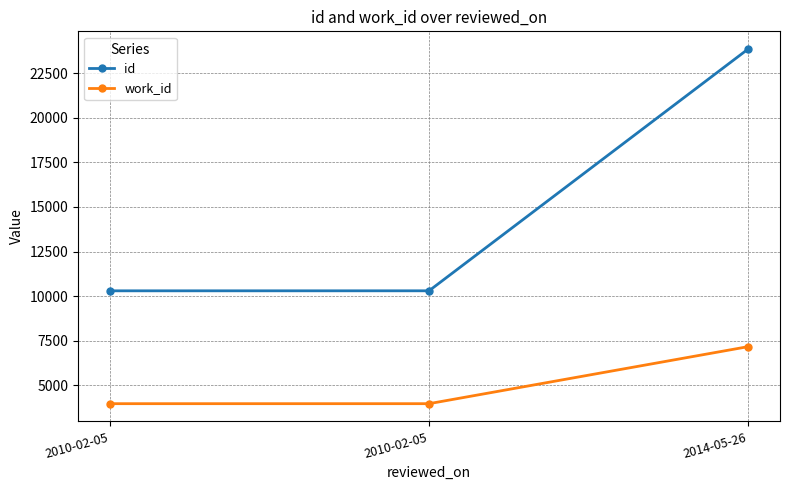

How many distinct data groups are displayed?

2